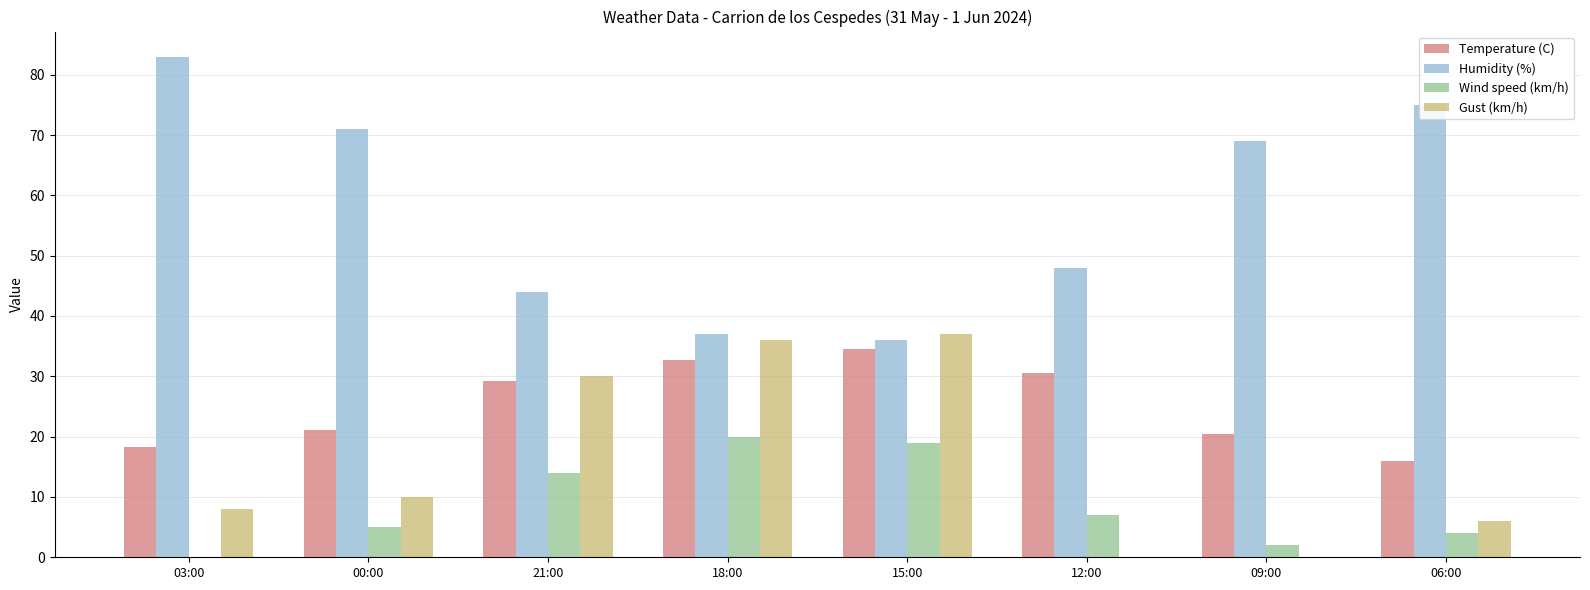

What is the sum of the Temperature (C) values at 21:00 and 15:00?

63.8